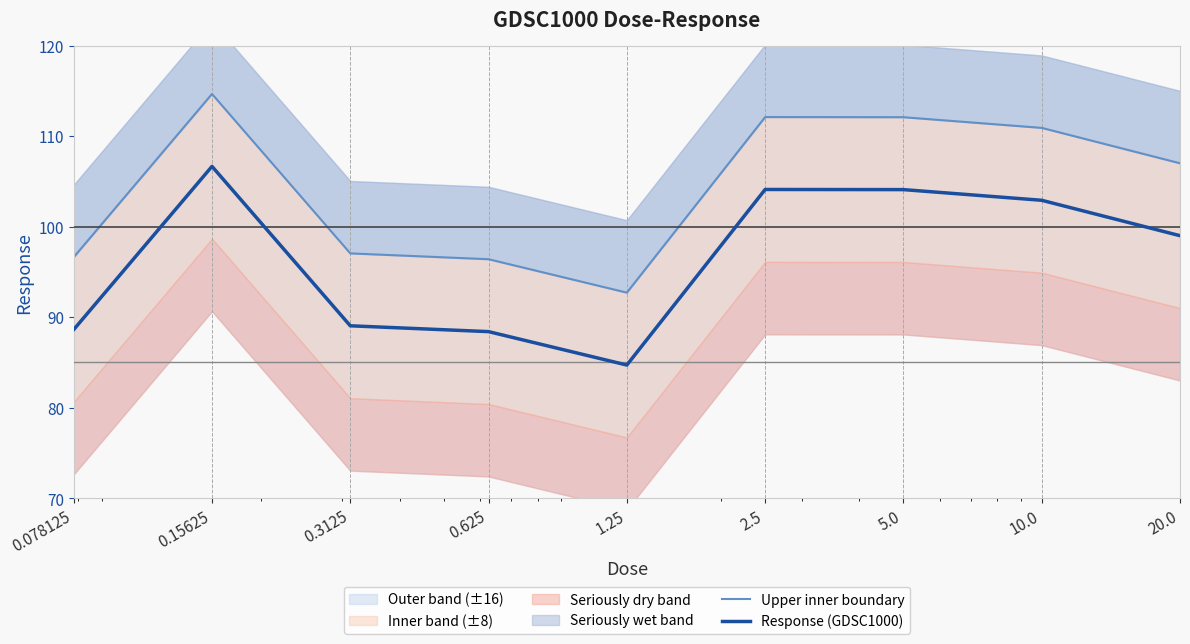

True or false: Upper inner boundary and Response (GDSC1000) cross at least once.

False